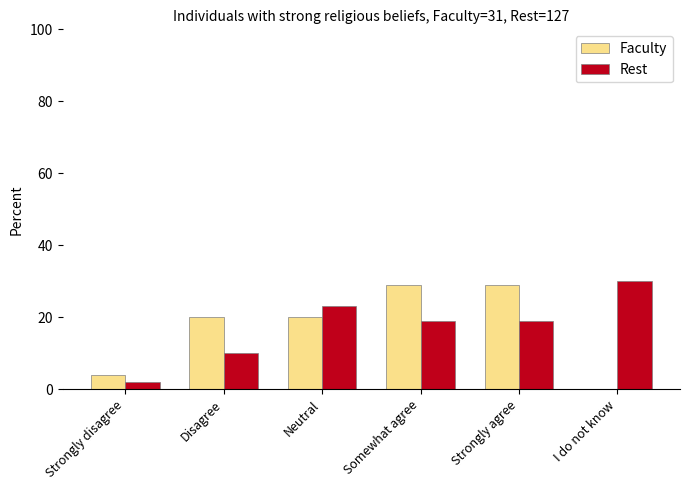

Which series changed the most between Strongly disagree and Neutral?

Rest